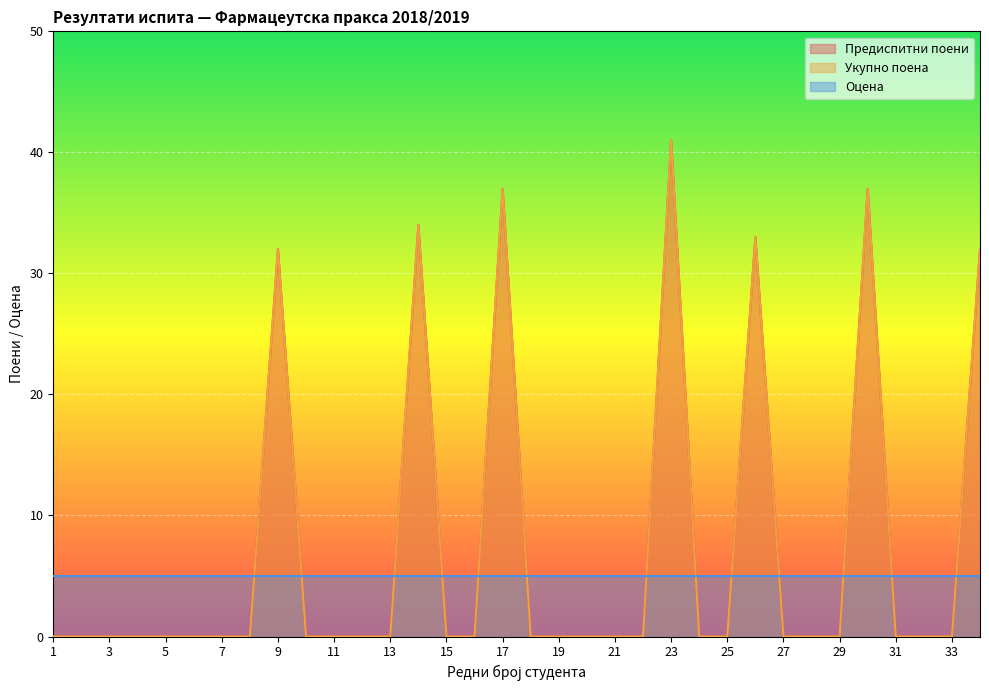

Where is Укупно поена nearest to the value 20?

9